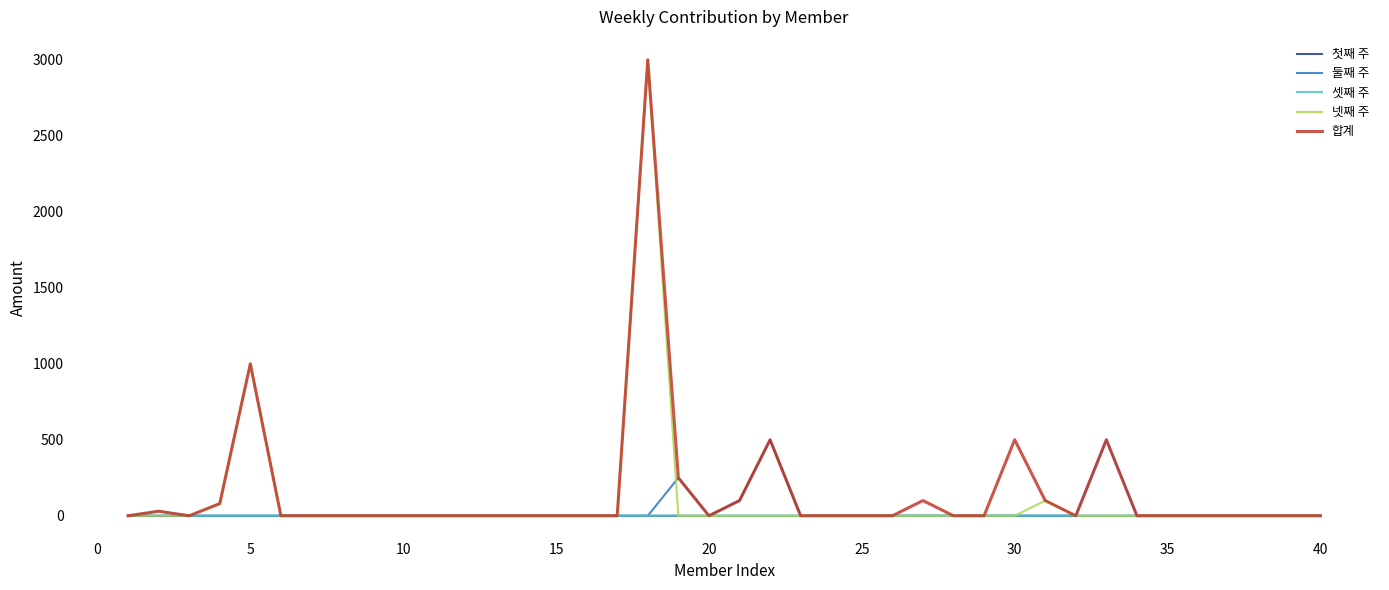

What is the greatest value displayed?

3000